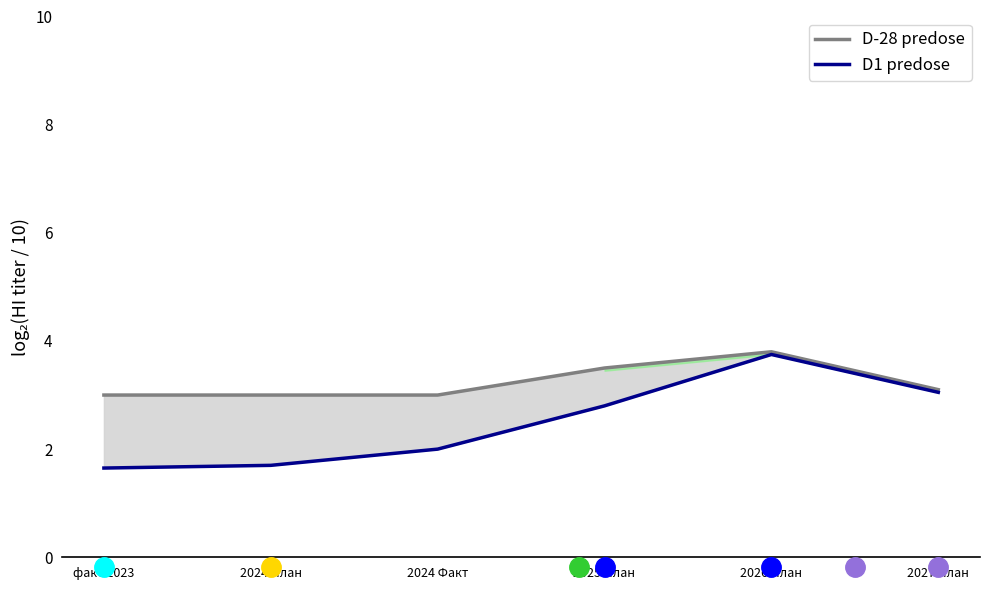

List the series in order of their overall mean, highest first.

D-28 predose, D1 predose